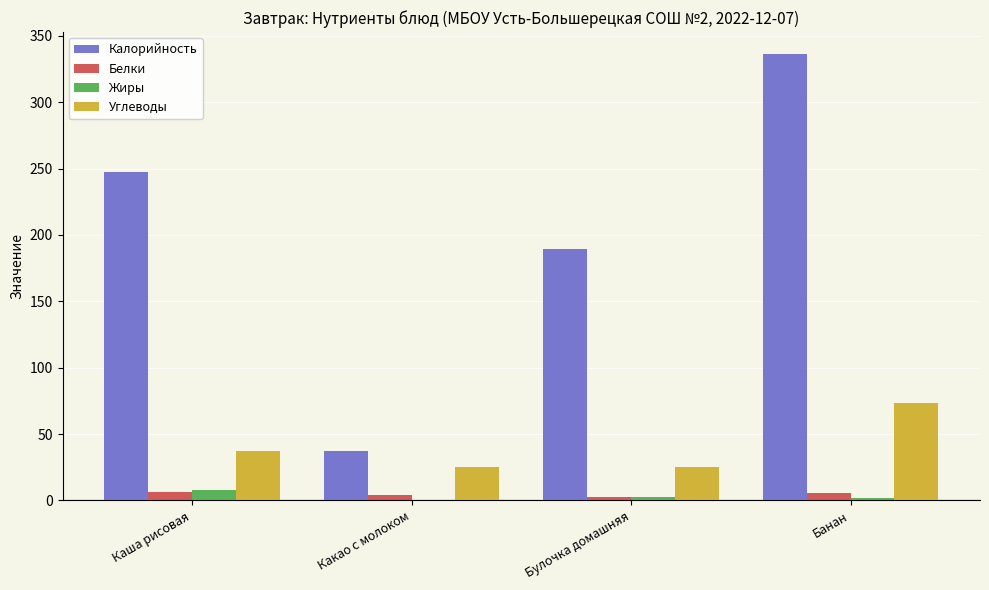

Which series has the largest total across all categories?

Калорийность